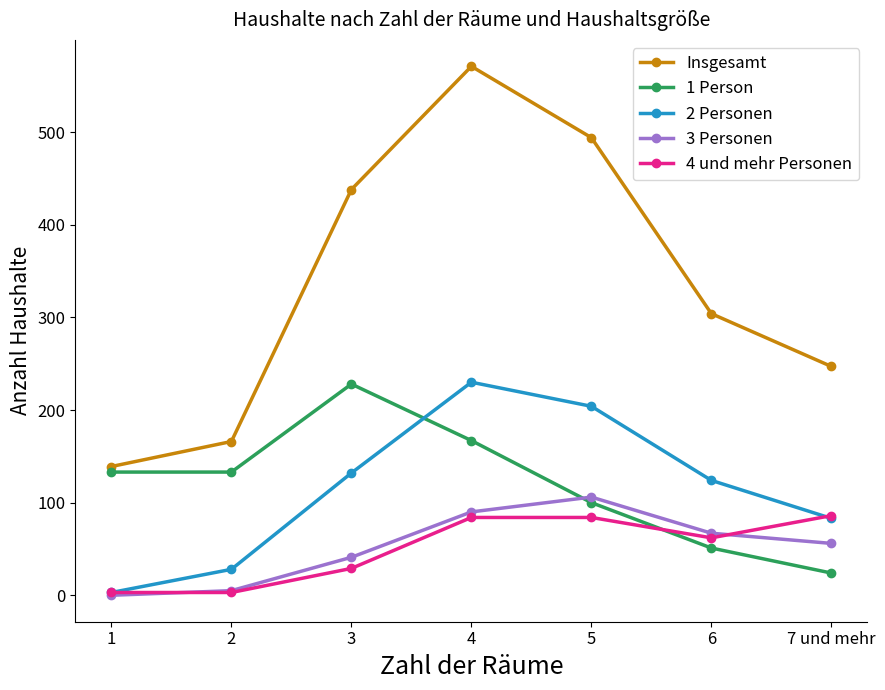

The 3 Personen series shows 24 at 7 und mehr. True or false?

False